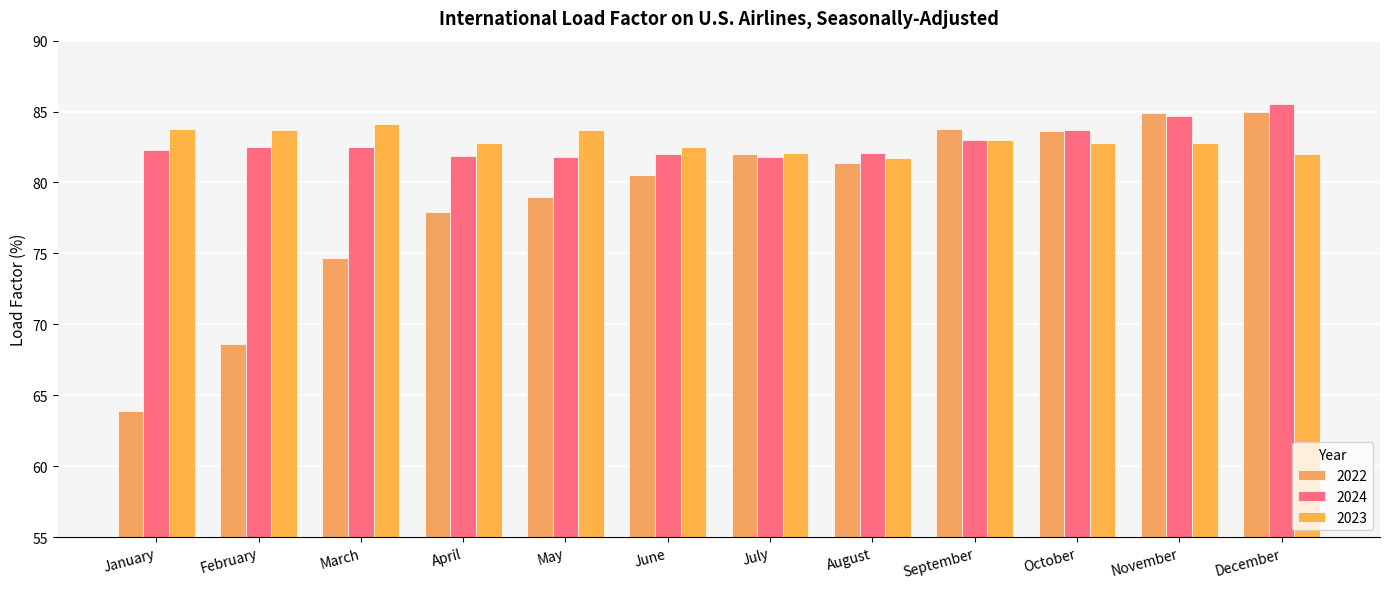

What is the value of the 2023 bar at the 9th from the left?

83.0